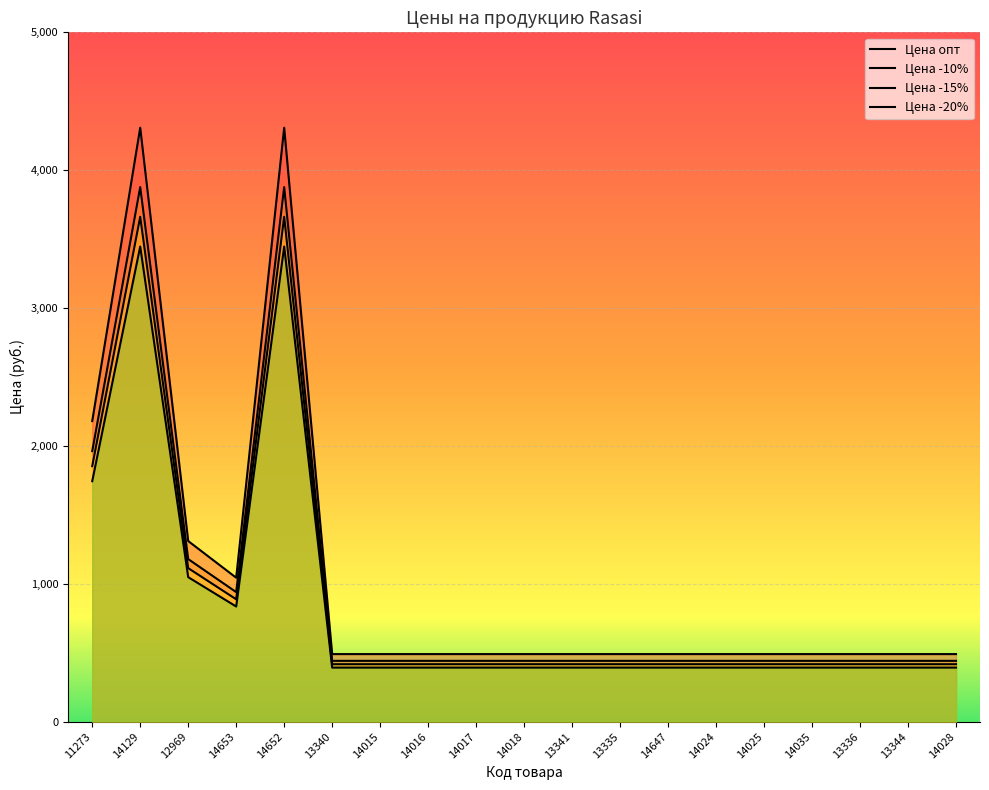

Which series has the widest spread of values?

Цена опт